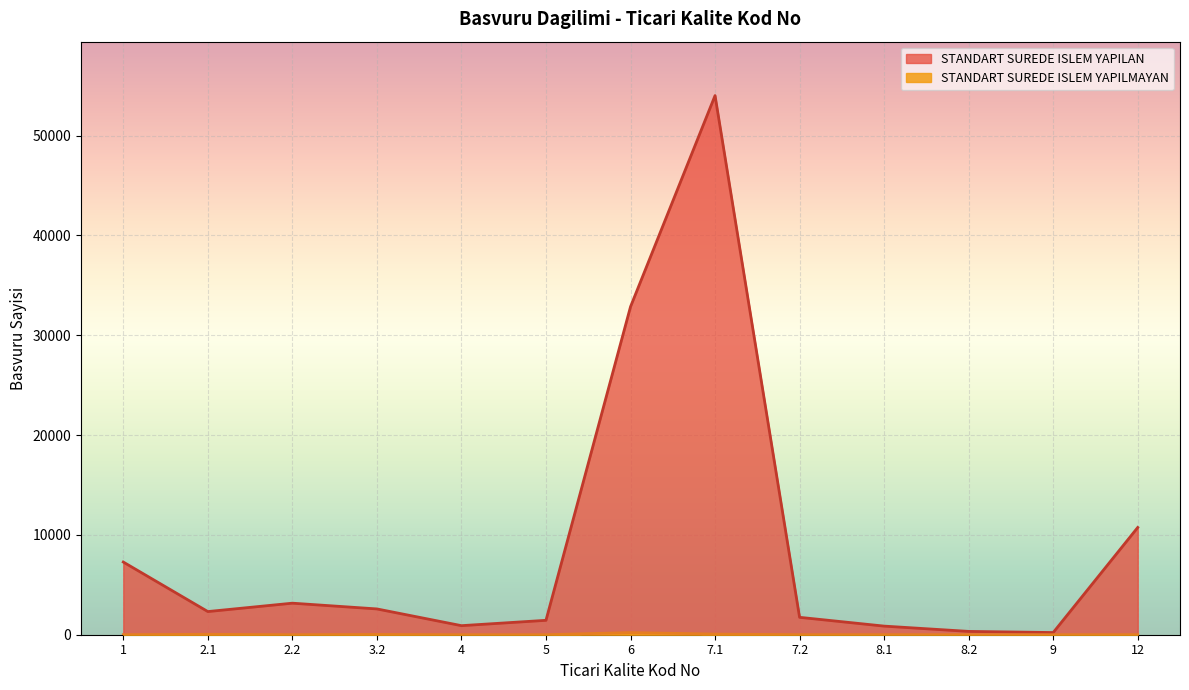

What is the average value of the STANDART SUREDE ISLEM YAPILMAYAN series?

29